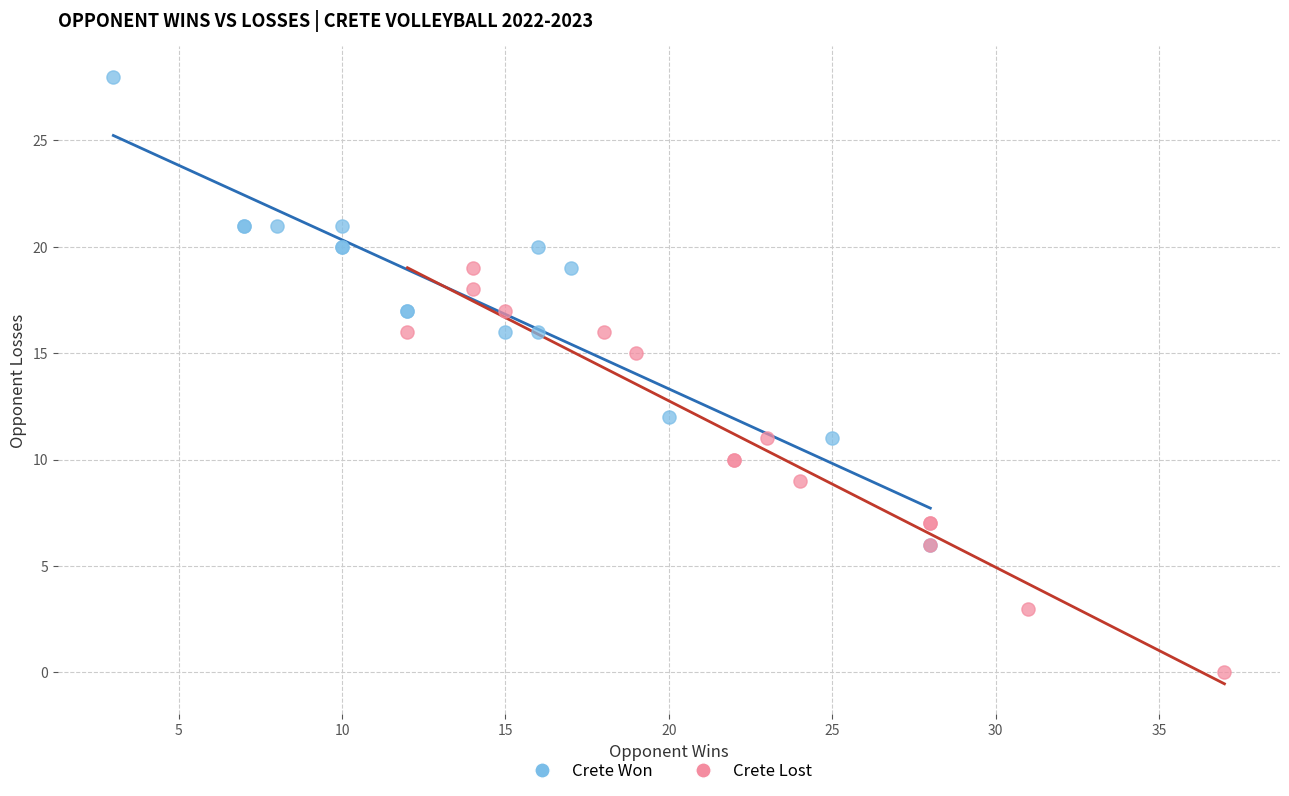

Which series has the widest spread of Y values?

Crete Won